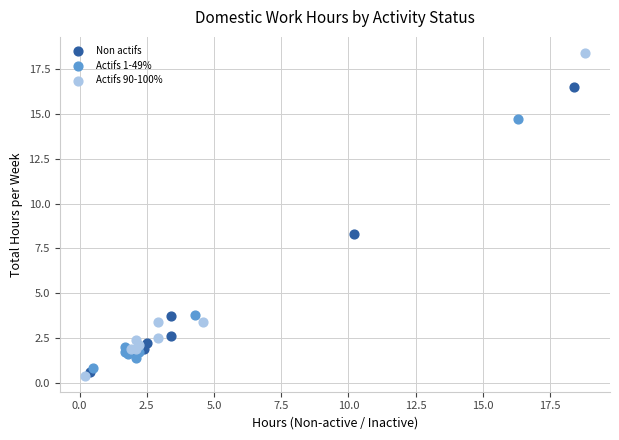

Which series has the widest spread of Y values?

Actifs 90-100%